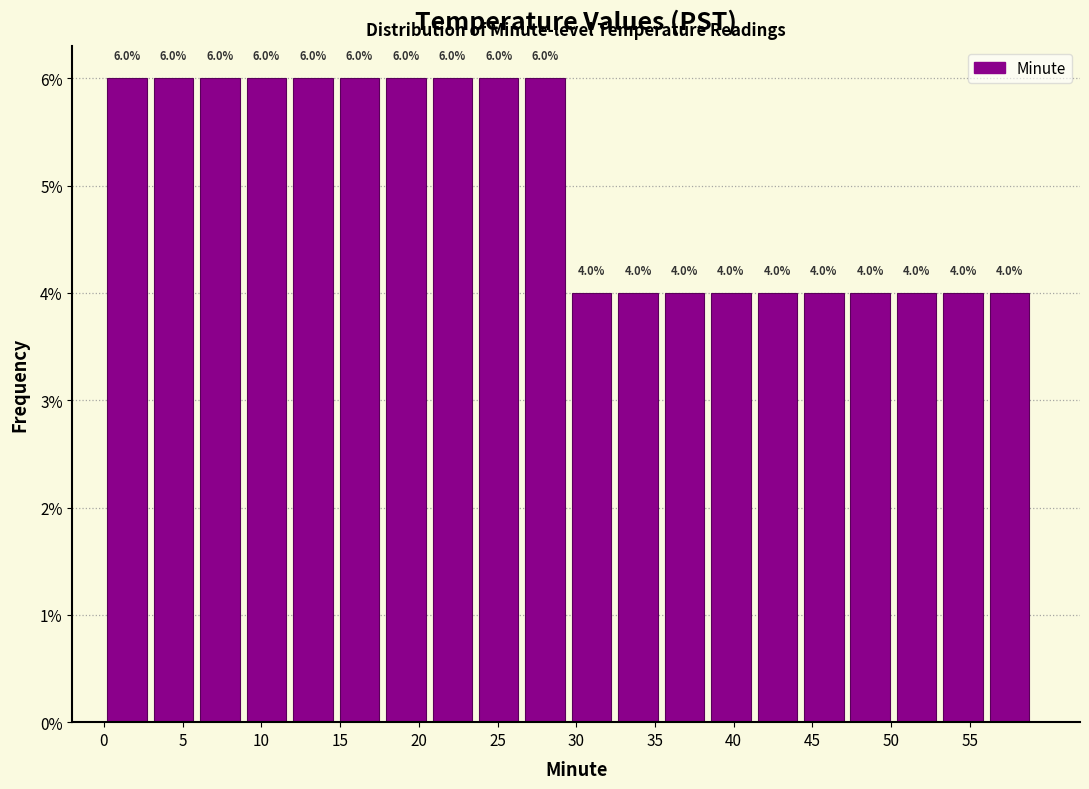

Reading left to right, transcribe this chart: for each bar, give the range it covers on the x-axis and its height. The bar edges are not printed on the chart, so give them approximately, as read against the axis.

0.00 to 2.95: 6.0
2.95 to 5.90: 6.0
5.90 to 8.85: 6.0
8.85 to 11.80: 6.0
11.80 to 14.75: 6.0
14.75 to 17.70: 6.0
17.70 to 20.65: 6.0
20.65 to 23.60: 6.0
23.60 to 26.55: 6.0
26.55 to 29.50: 6.0
29.50 to 32.45: 4.0
32.45 to 35.40: 4.0
35.40 to 38.35: 4.0
38.35 to 41.30: 4.0
41.30 to 44.25: 4.0
44.25 to 47.20: 4.0
47.20 to 50.15: 4.0
50.15 to 53.10: 4.0
53.10 to 56.05: 4.0
56.05 to 59.00: 4.0